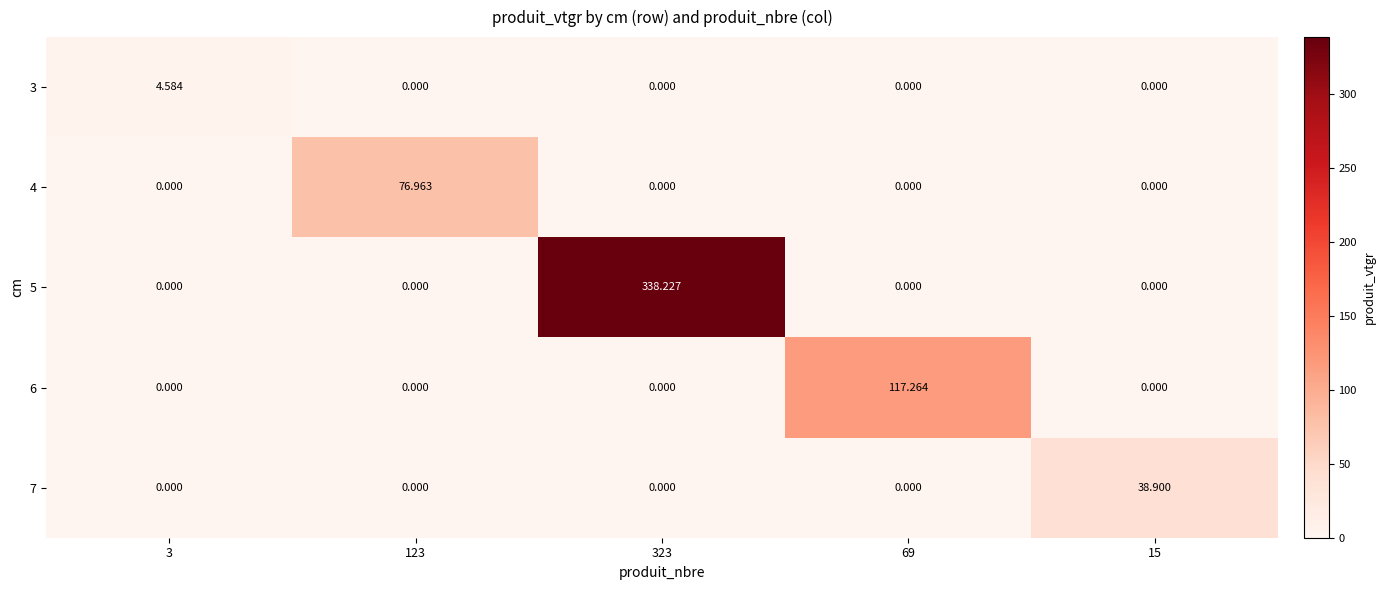

Is the value of 7 at 3 greater than the value of 5 at 323?

No